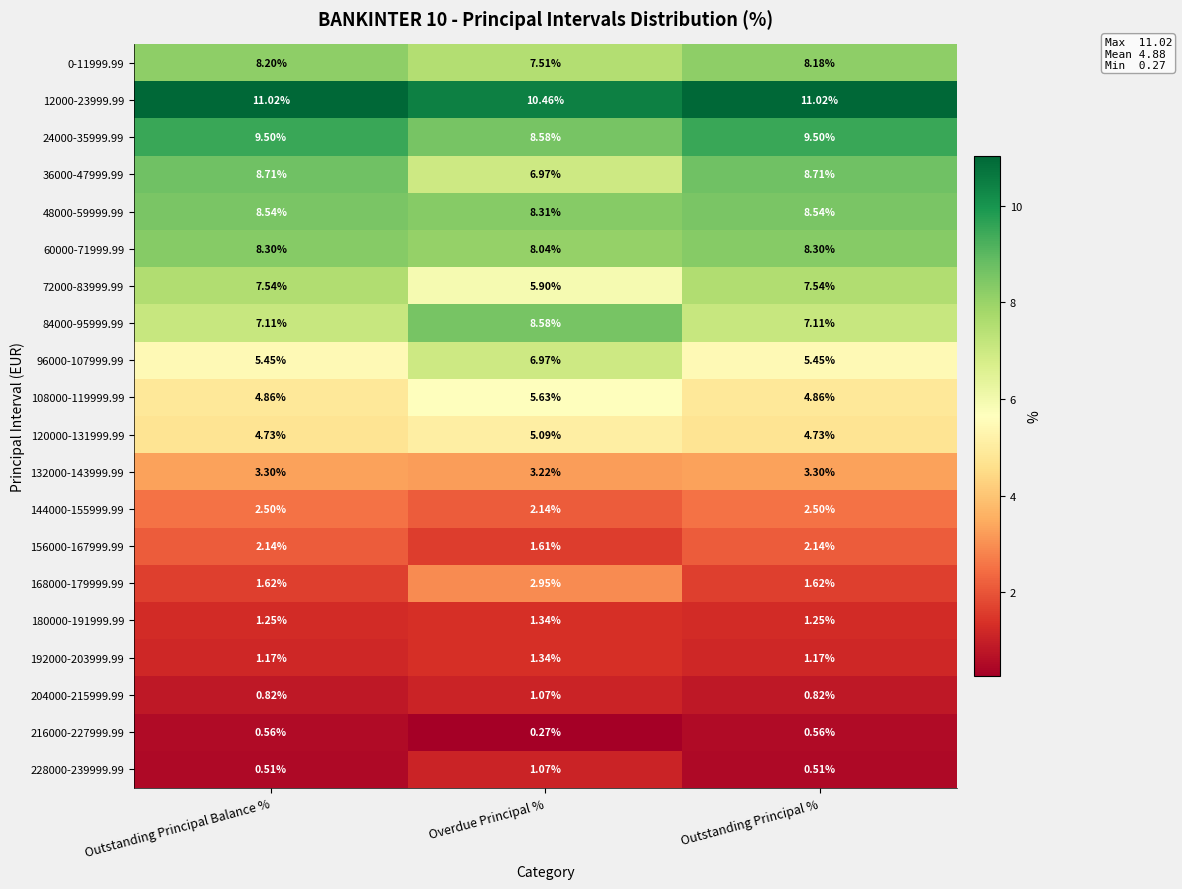

Count the number of categories in the chart.

3